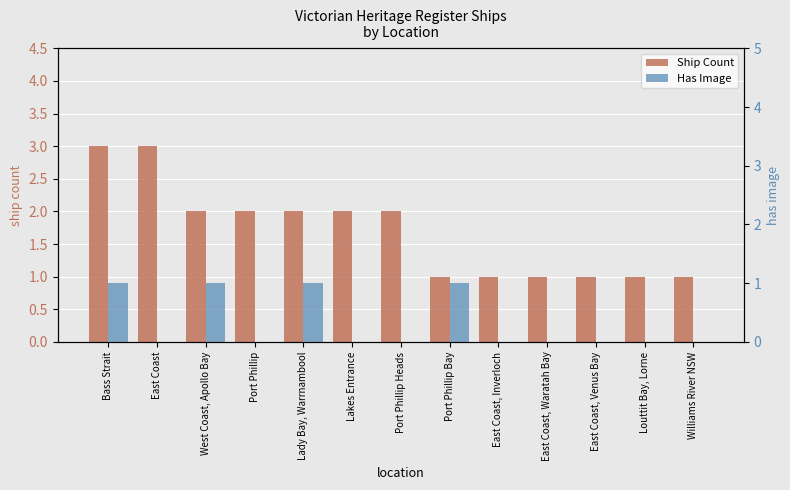

What is the value of the Ship Count bar at the 8th from the left?

1